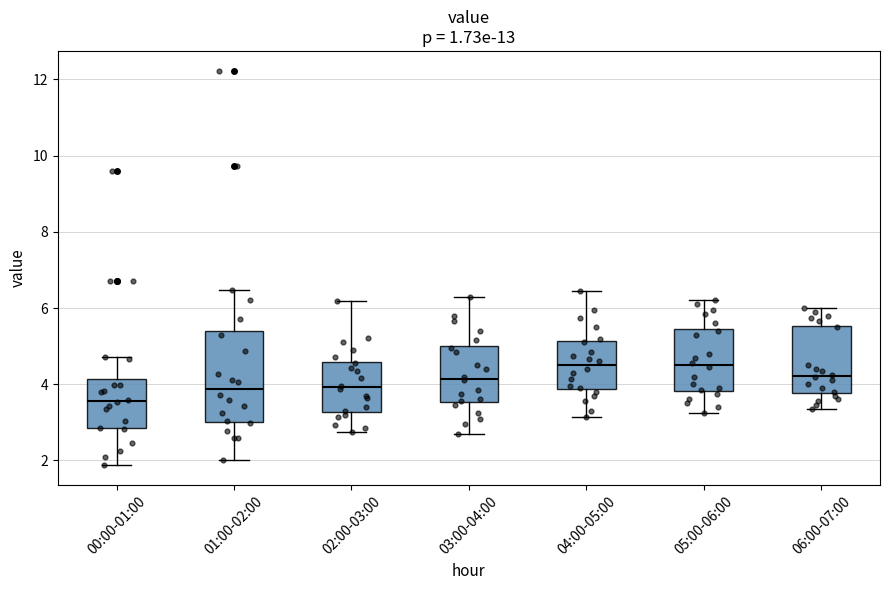

Reading left to right, transcribe this box plot: for each box, give where its median line is, the range the box spans, and where its two whiskers end, as read against the y-axis. The values are not printed on the chart, so give them approximately, as read against the axis.

00:00-01:00: median 3.6, box 2.8 to 4.2, whiskers 1.8 to 4.8
01:00-02:00: median 3.8, box 3.0 to 5.4, whiskers 2.0 to 6.4
02:00-03:00: median 4.0, box 3.2 to 4.6, whiskers 2.8 to 6.2
03:00-04:00: median 4.2, box 3.6 to 5.0, whiskers 2.8 to 6.4
04:00-05:00: median 4.6, box 3.8 to 5.2, whiskers 3.2 to 6.4
05:00-06:00: median 4.6, box 3.8 to 5.4, whiskers 3.2 to 6.2
06:00-07:00: median 4.2, box 3.8 to 5.6, whiskers 3.4 to 6.0